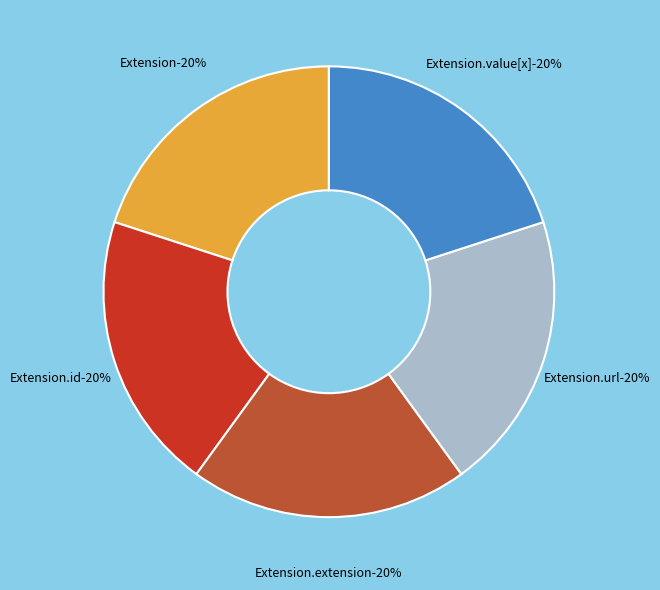

Is Extension.url the majority of the pie?

No